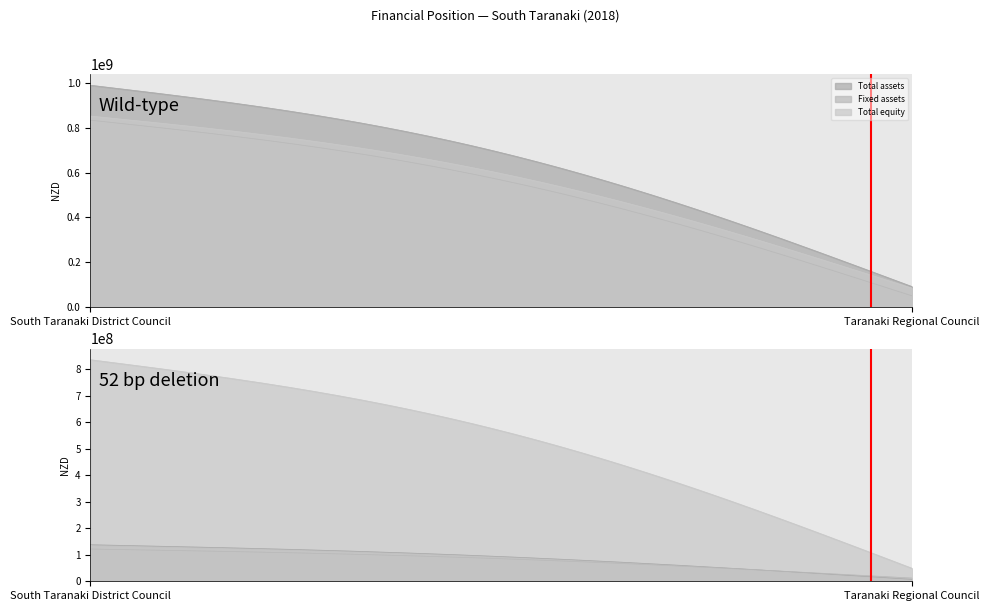

Read the Fixed assets value at South Taranaki District Council.

835223000